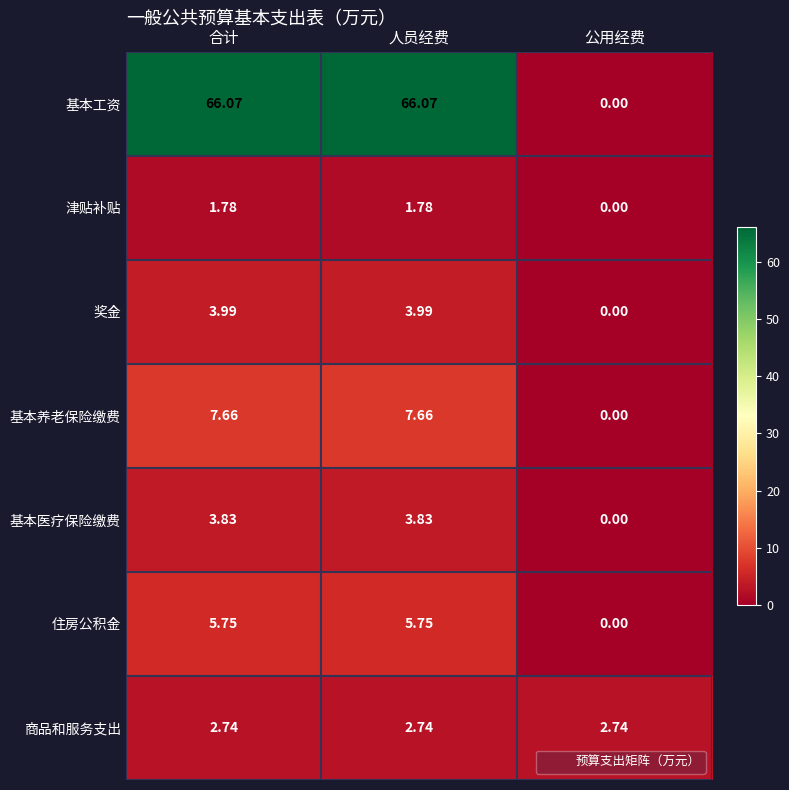

Which category has the lowest value in the 基本养老保险缴费 series?

公用经费